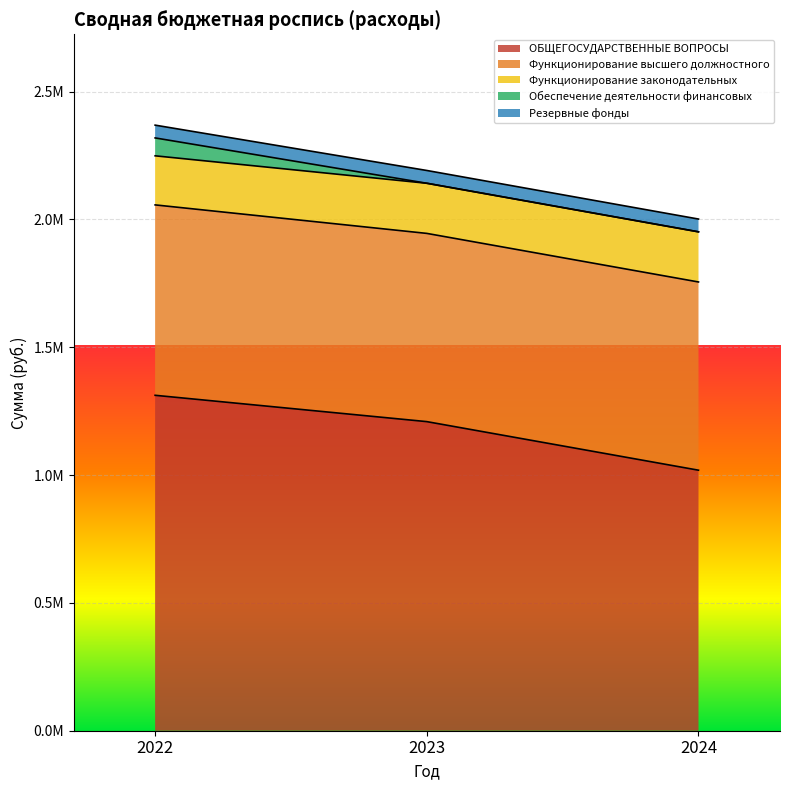

The Функционирование законодательных series shows 196134.3 at 2023. True or false?

True